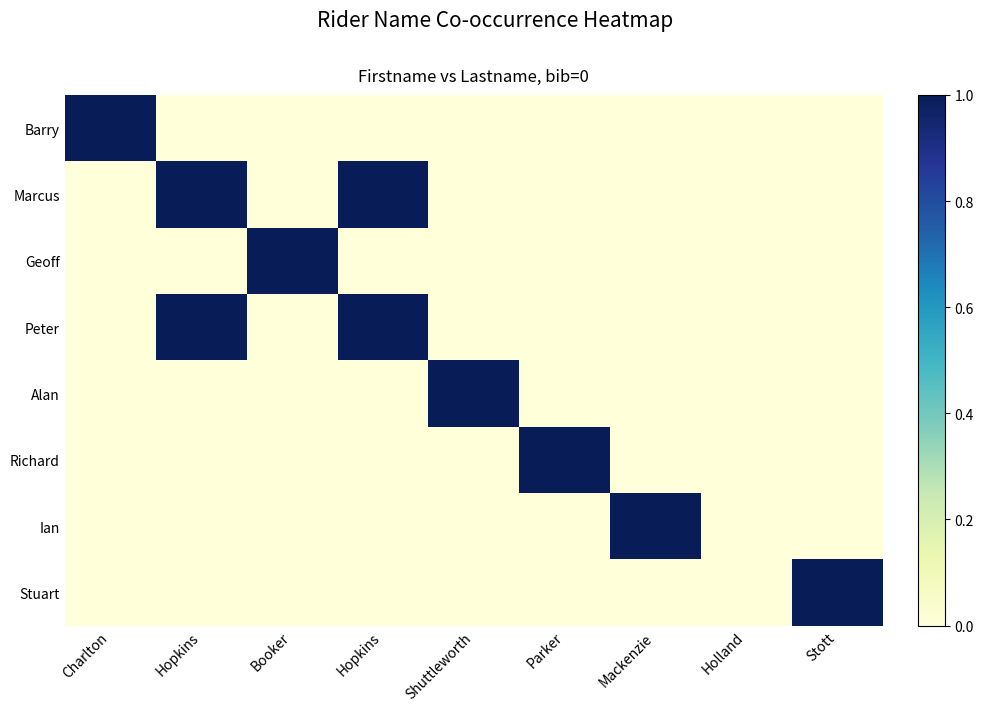

Which series has the widest spread of values?

Barry